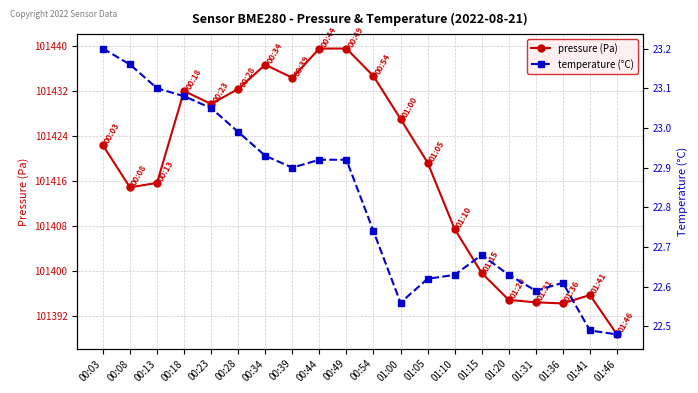

What are all the series names shown in the legend?

pressure (Pa), temperature (°C)